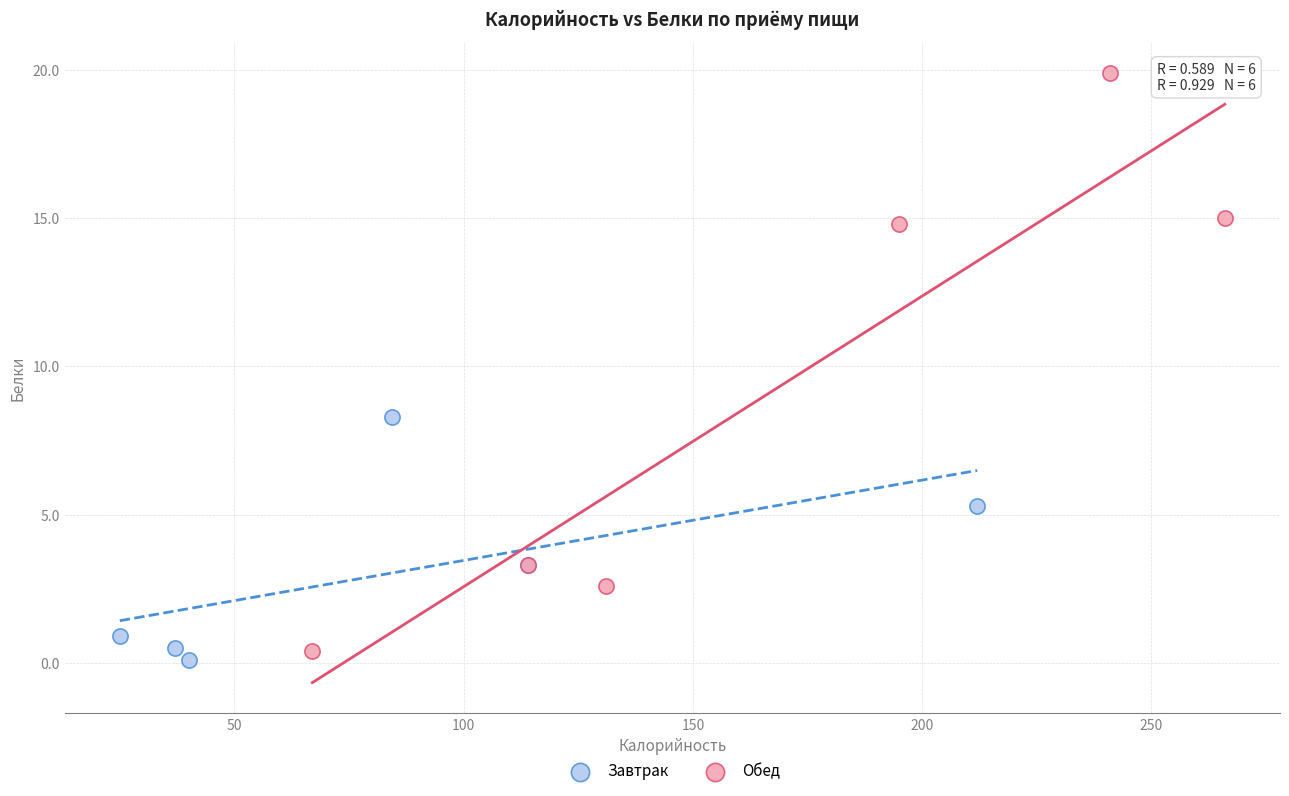

Which series reaches the minimum Y coordinate?

Завтрак